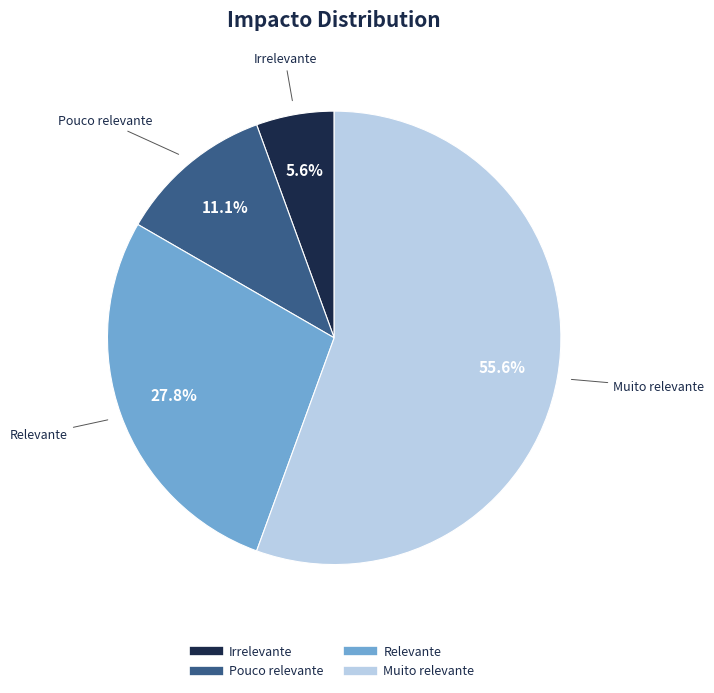

How many segments does this pie chart have?

4